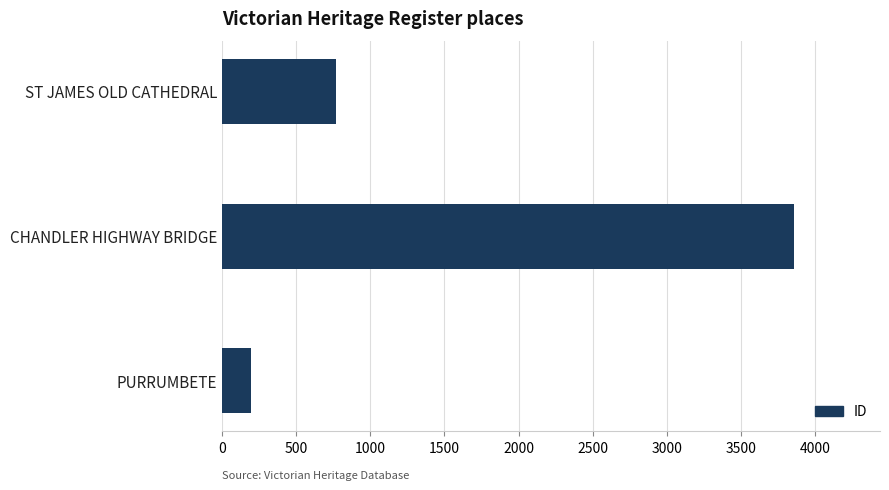

Rank the categories by value from lowest to highest.

PURRUMBETE, ST JAMES OLD CATHEDRAL, CHANDLER HIGHWAY BRIDGE